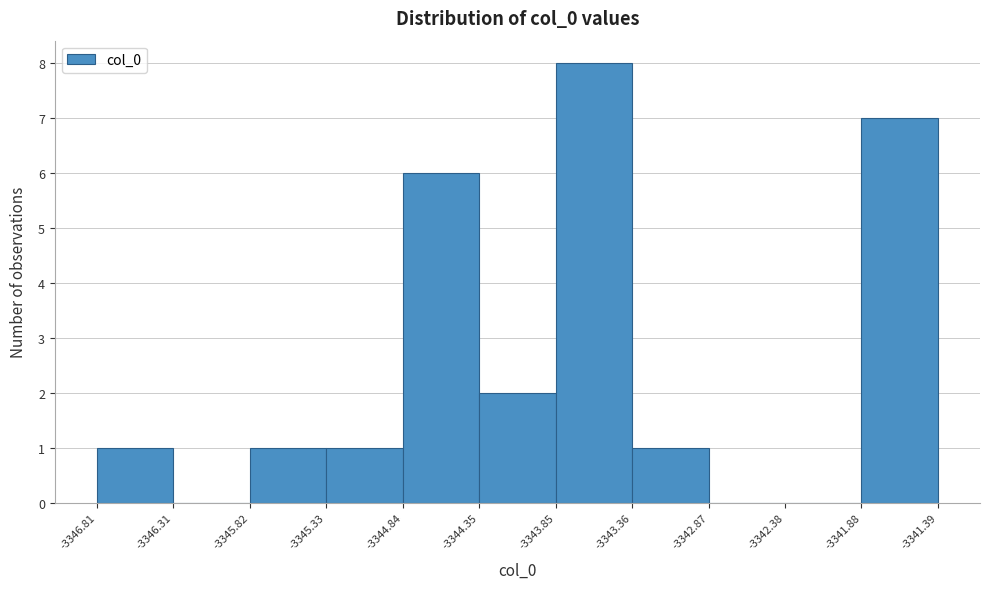

How tall is the bar that spans -3343.85 to -3343.36 on the x-axis? The values are not printed on the chart, so give them approximately, as read against the axis.

8